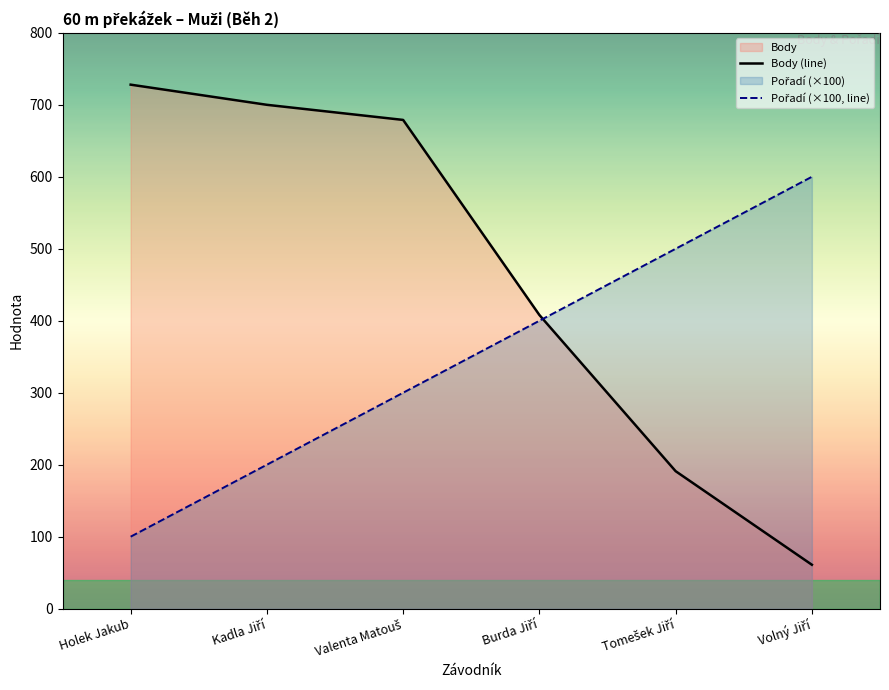

List the labels in order of Pořadí value, largest first.

Volný Jiří, Tomešek Jiří, Burda Jiří, Valenta Matouš, Kadla Jiří, Holek Jakub